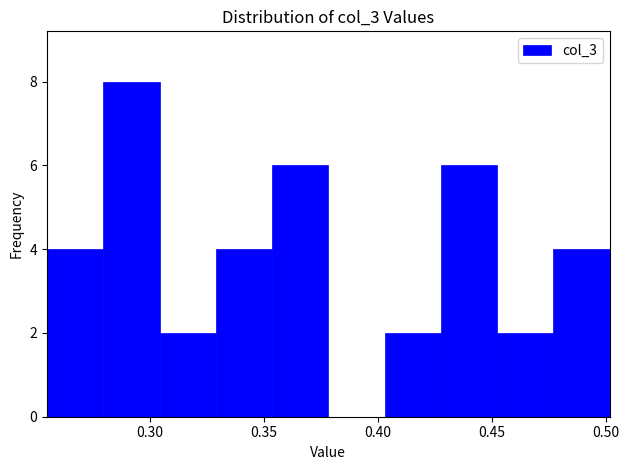

Over which range of the x-axis is the bar tallest?

0.280 to 0.305